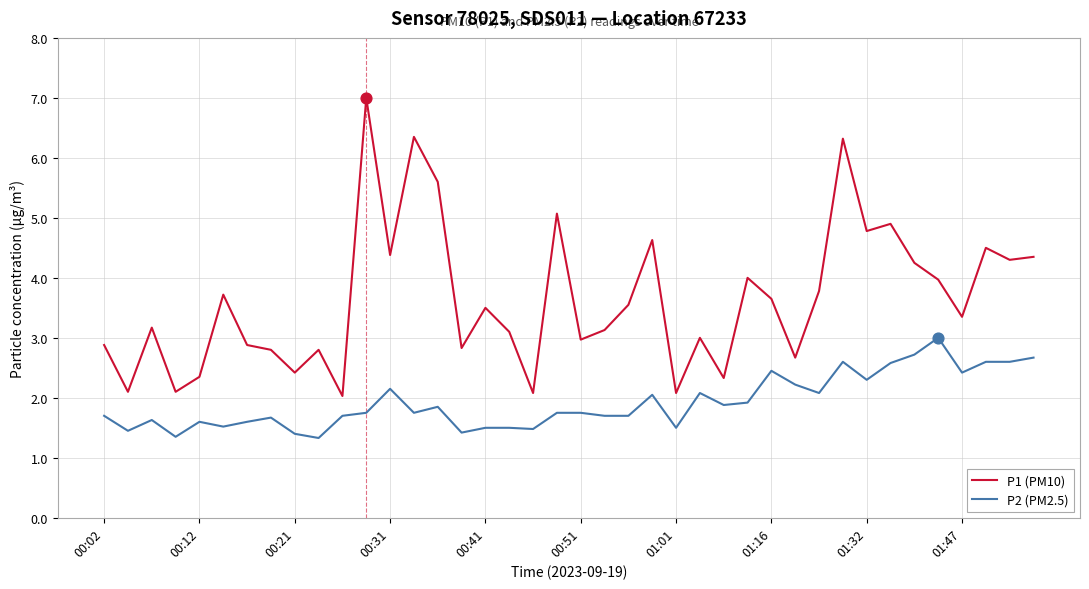

Which series has the largest total across all categories?

P1 (PM10)